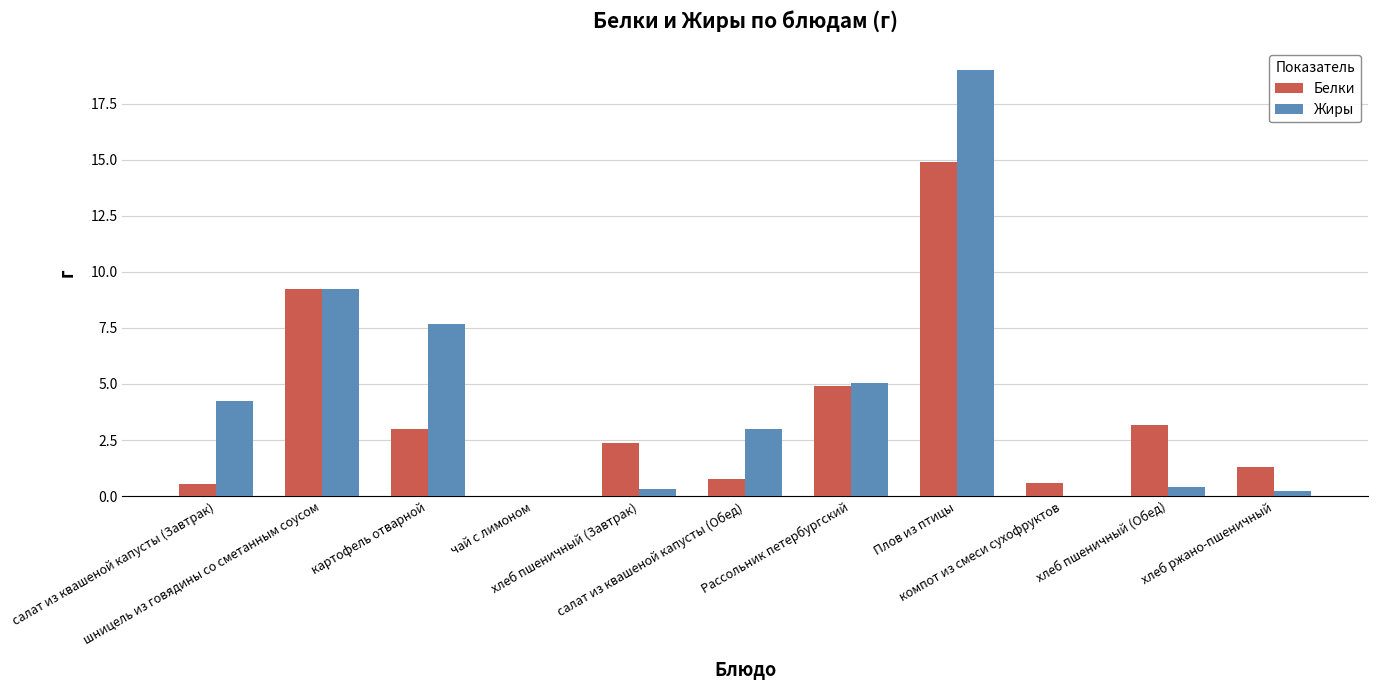

What is the sum of all Жиры values?

49.2